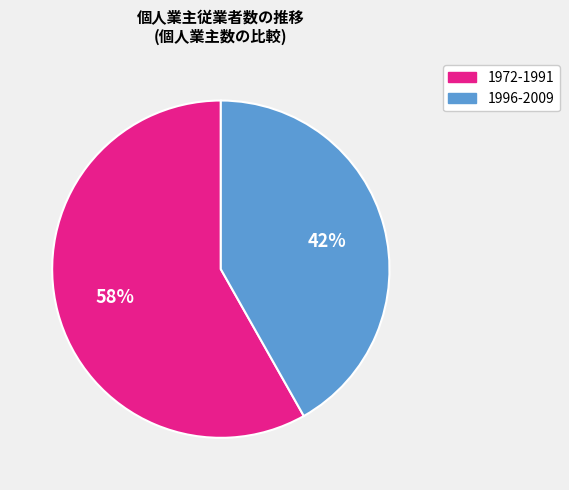

The 1996-2009 slice represents 55% of the pie. True or false?

False